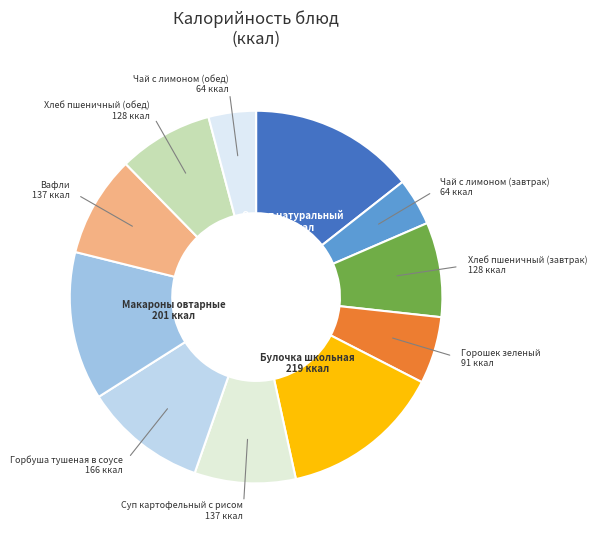

Does Чай с лимоном (обед) represent more than half of the total?

No